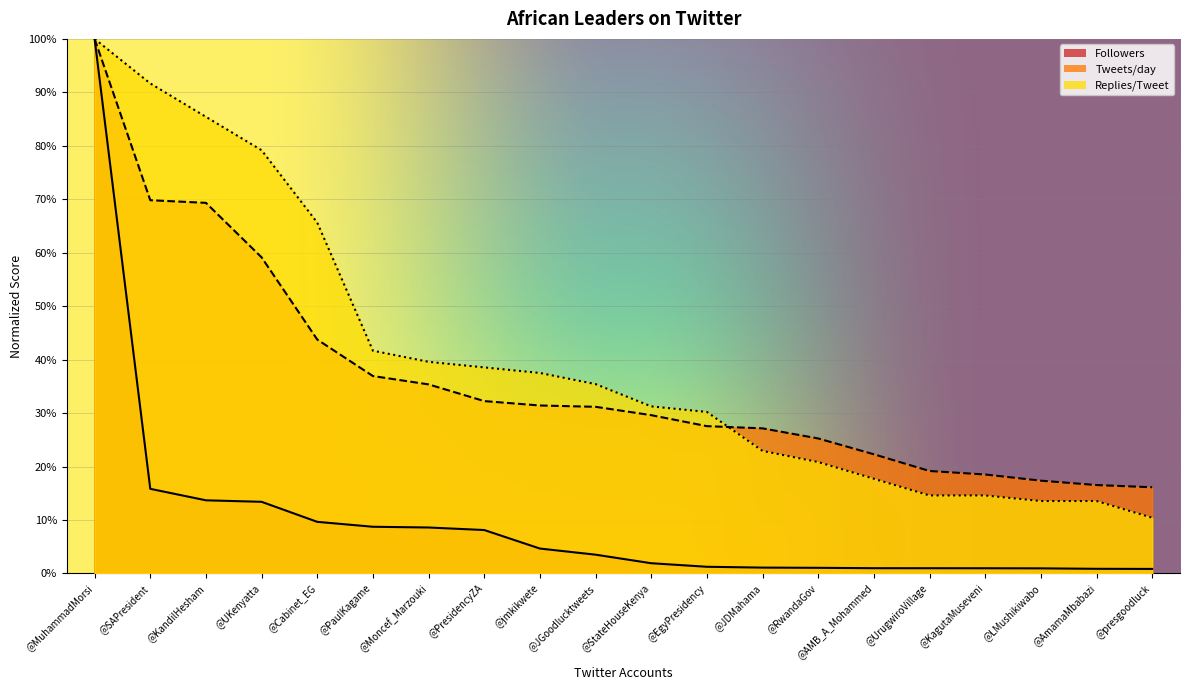

Which label corresponds to the largest value in the chart?

@MuhammadMorsi